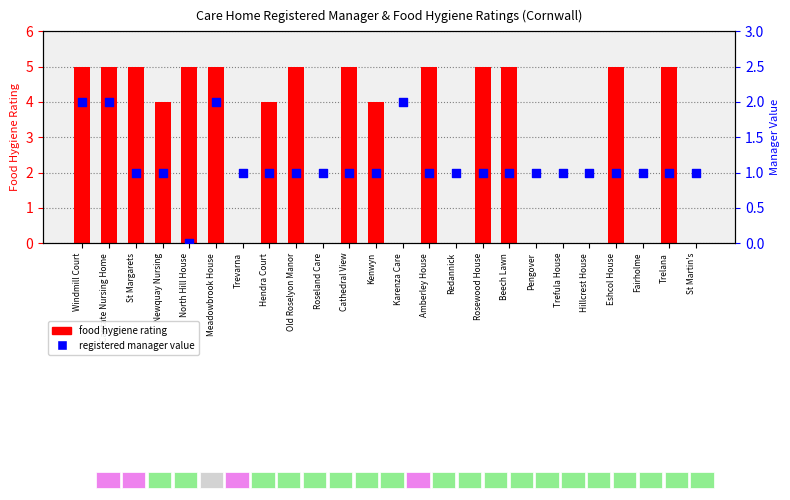

Which series has the largest total across all categories?

food hygiene rating